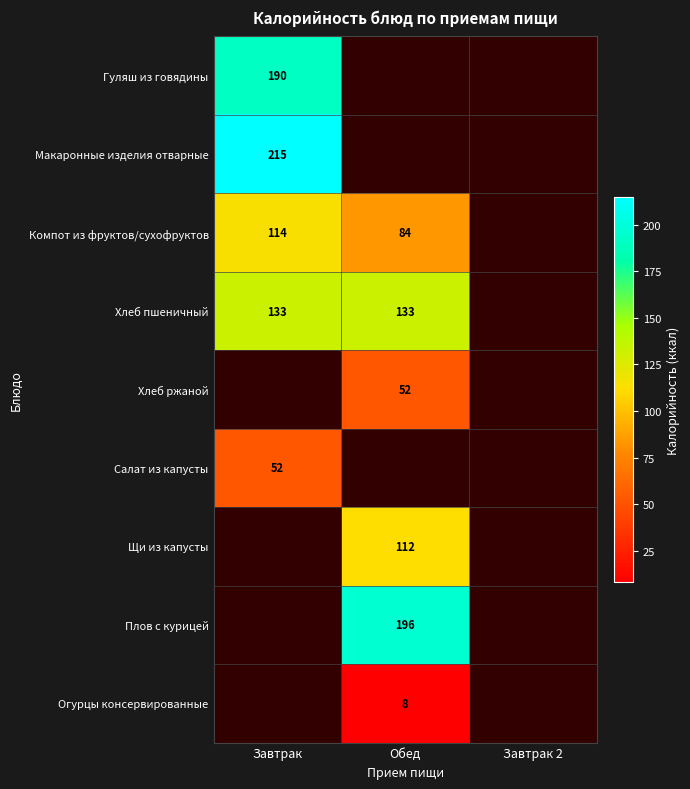

Is it true that Салат из капусты equals 52 at Завтрак?

True